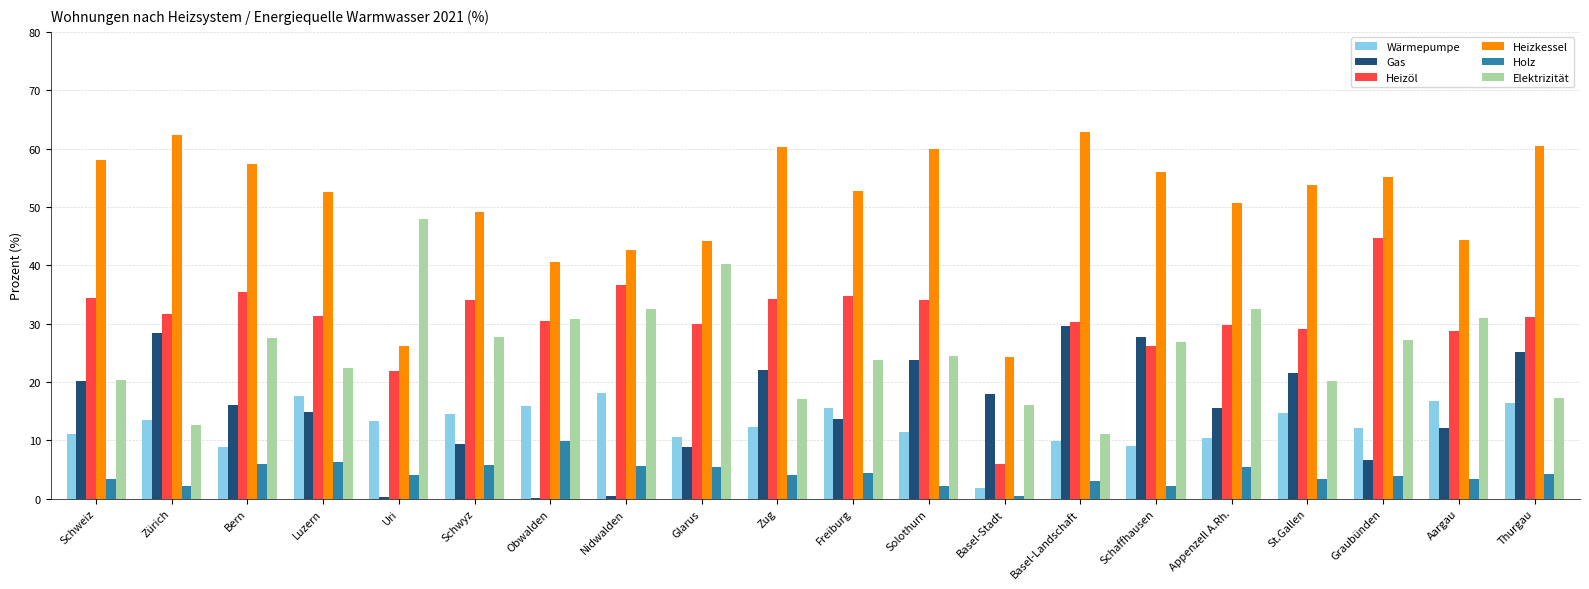

What is the maximum value shown in the chart?

62.9